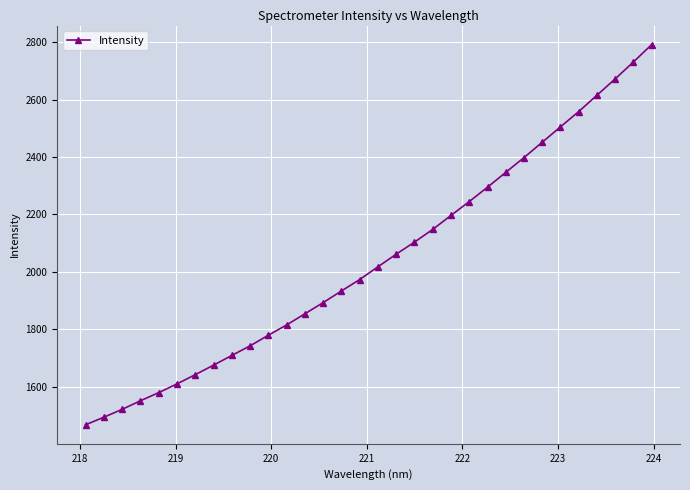

What is the difference between the second highest and minimum values?

1263.8